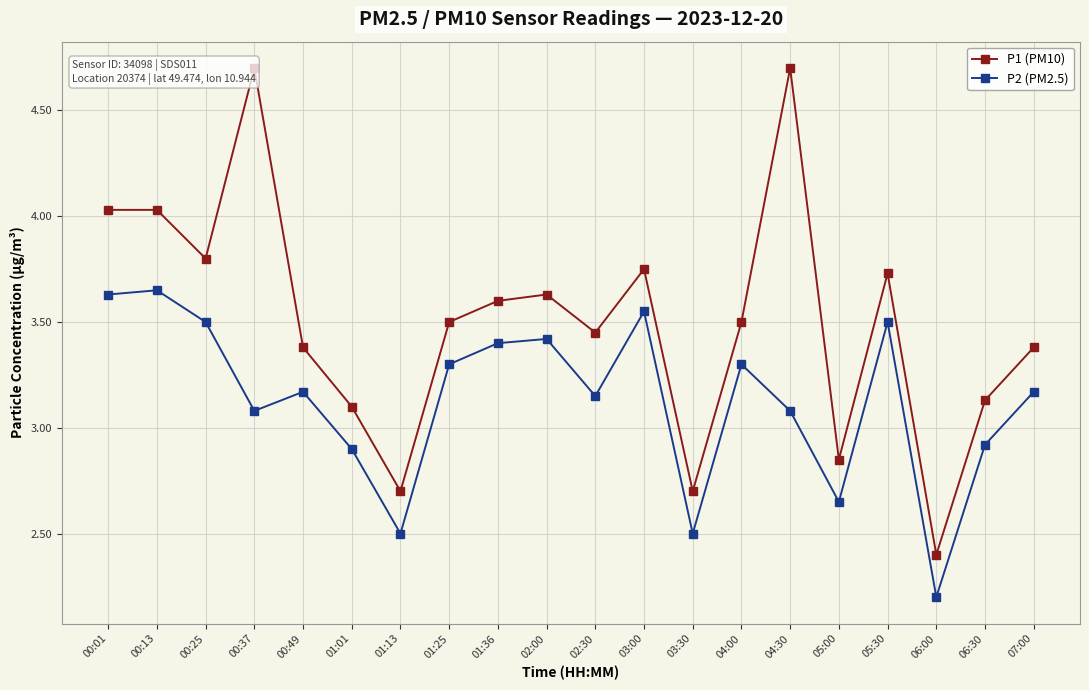

Reading left to right, list all the values displayed in this chart.

P1 (PM10): 4.0	4.0	3.8	4.7	3.4	3.1	2.7	3.5	3.6	3.6	3.5	3.8	2.7	3.5	4.7	2.9	3.7	2.4	3.1	3.4
P2 (PM2.5): 3.6	3.6	3.5	3.1	3.2	2.9	2.5	3.3	3.4	3.4	3.1	3.5	2.5	3.3	3.1	2.6	3.5	2.2	2.9	3.2